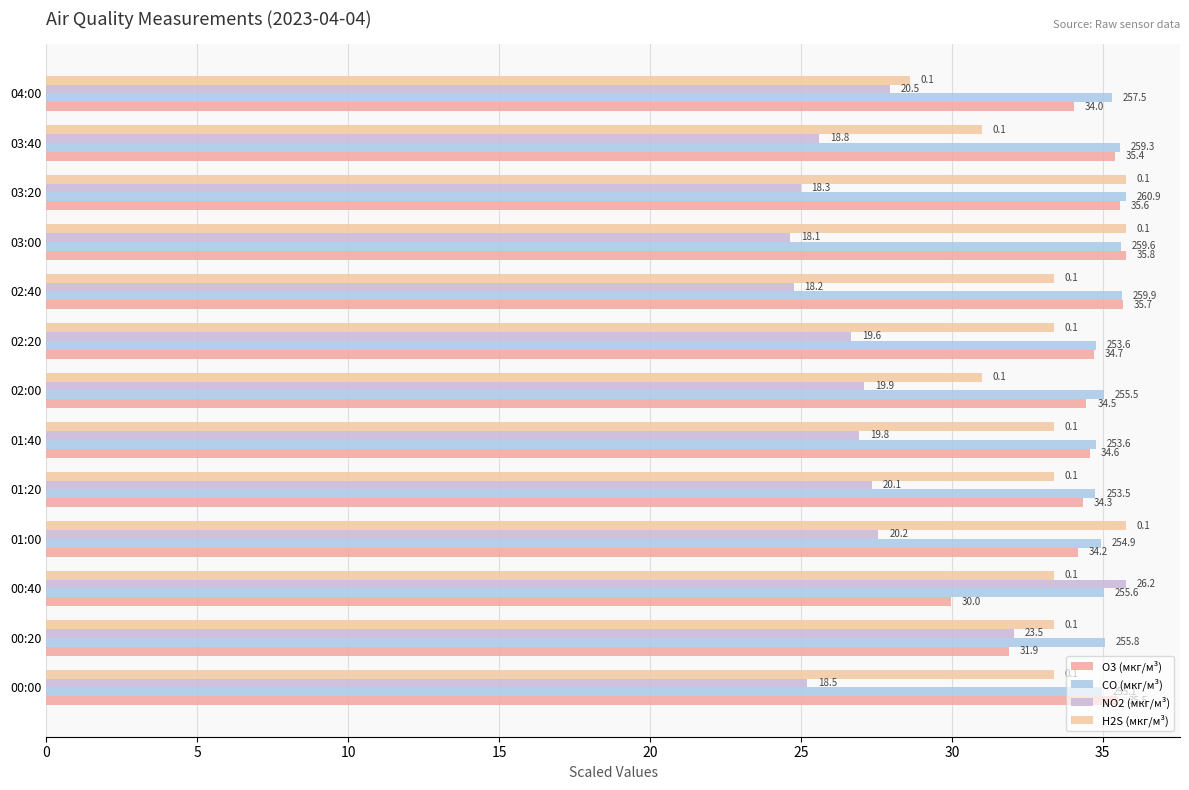

Reading left to right, list all the values displayed in this chart.

O3 (мкг/м³): 35.5	31.9	30.0	34.2	34.3	34.6	34.5	34.7	35.7	35.8	35.6	35.4	34.0
CO (мкг/м³): 35.0	35.1	35.0	35.0	34.8	34.8	35.0	34.8	35.6	35.6	35.8	35.6	35.3
NO2 (мкг/м³): 25.2	32.0	35.8	27.6	27.4	26.9	27.1	26.7	24.8	24.6	25.0	25.6	27.9
H2S (мкг/м³): 33.4	33.4	33.4	35.8	33.4	33.4	31.0	33.4	33.4	35.8	35.8	31.0	28.6